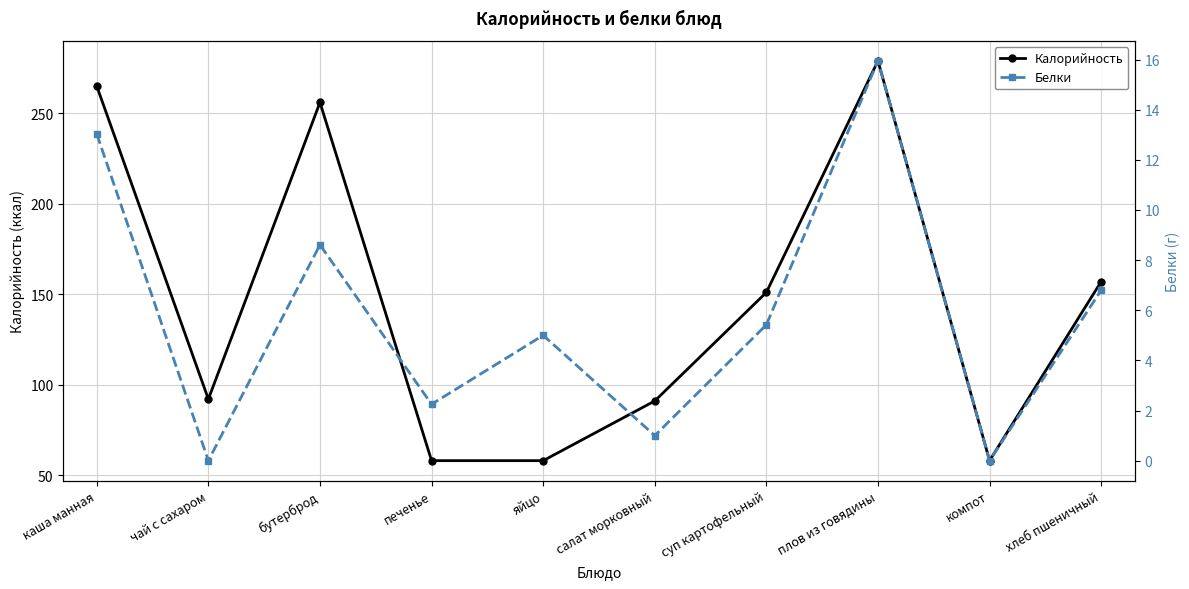

Is it true that Белки equals 15.9 at плов из говядины?

True